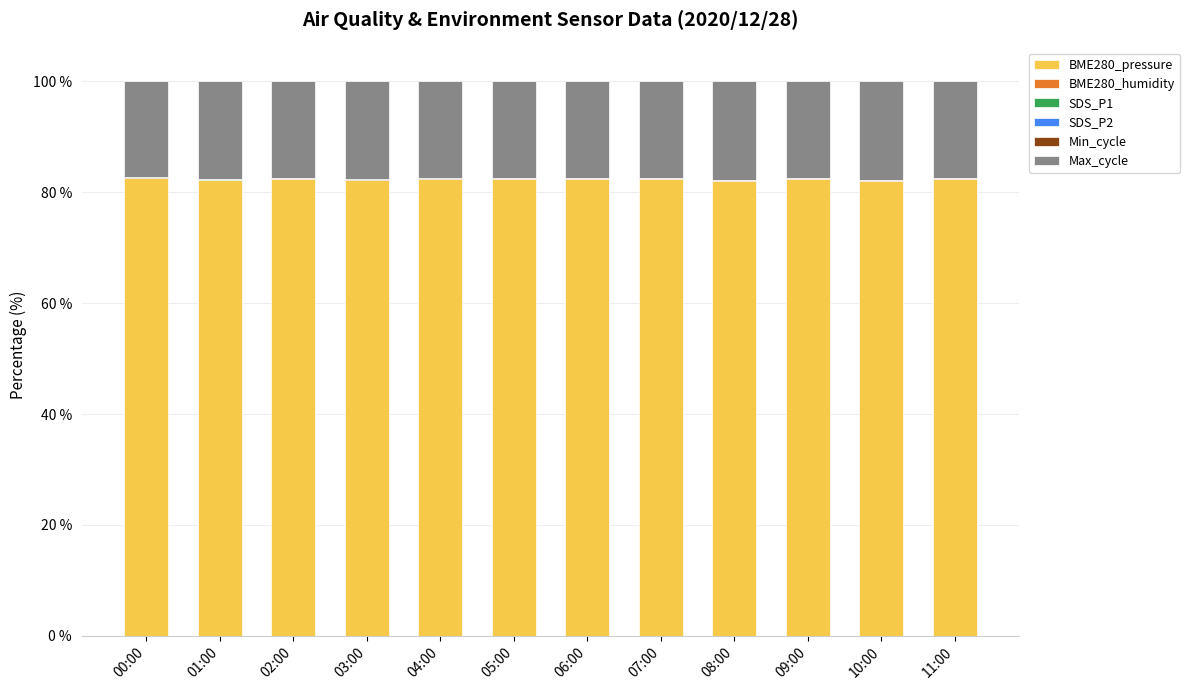

The BME280_pressure series shows 20.5 at 11:00. True or false?

False